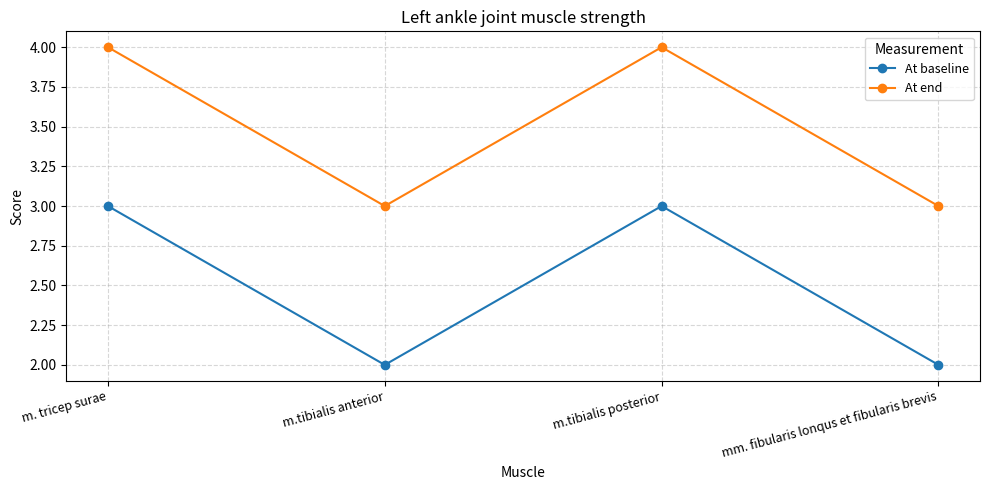

What is the greatest value displayed?

4